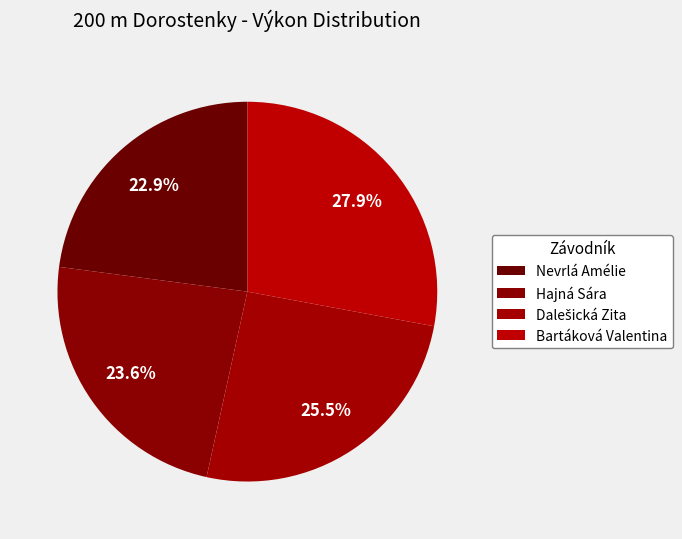

What is the ratio of the value at Bartáková Valentina to the value at Hajná Sára?

1.2